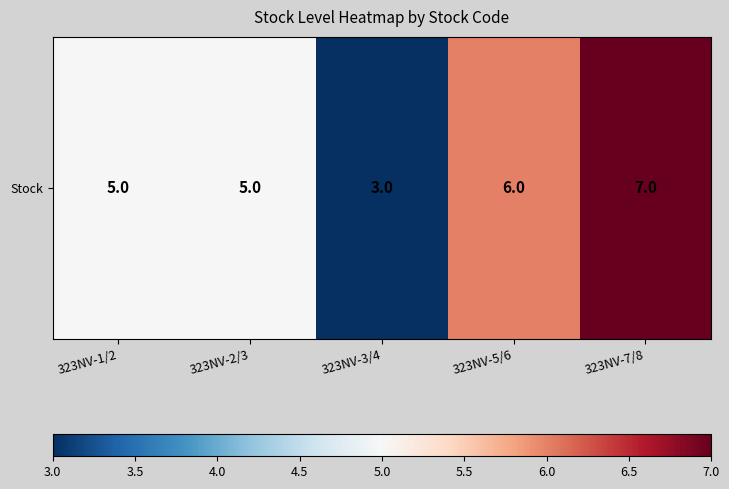

The chart shows a value of 3 at 323NV-1/2. True or false?

False